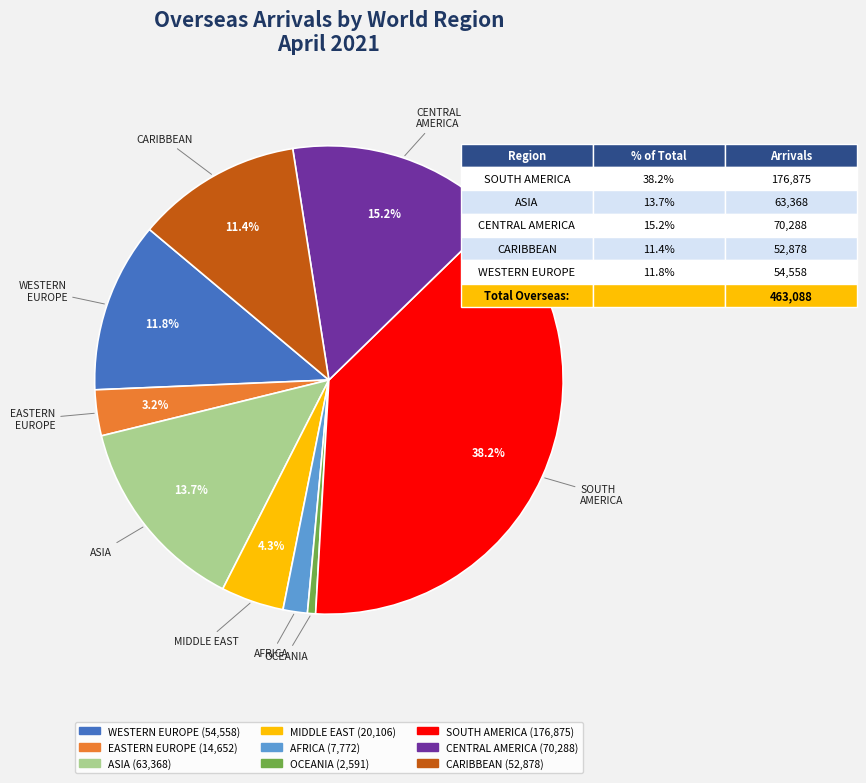

Does SOUTH AMERICA account for over 50% of the chart?

No